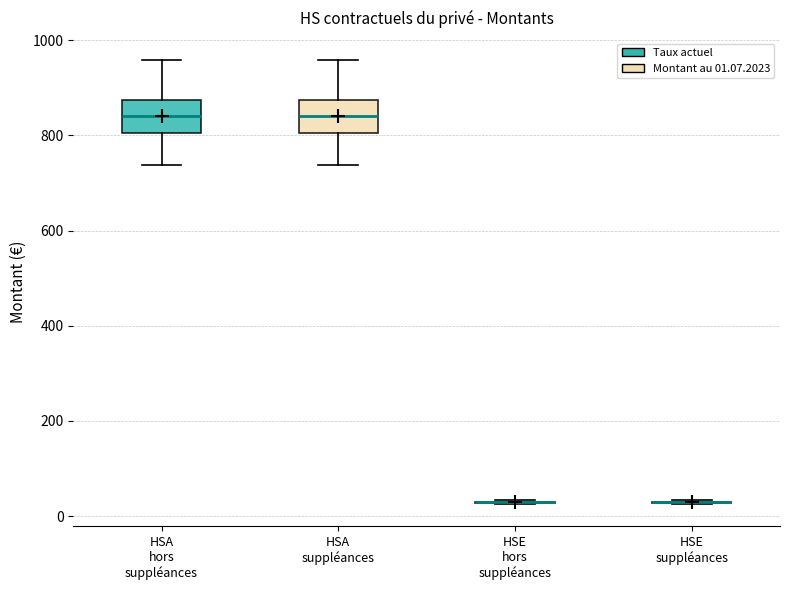

Reading left to right, read every box against the y-axis: the position of its median line, the range the box covers, and the ends of its whiskers. The values are not printed on the chart, so give them approximately, as read against the axis.

HSA hors suppléances: median 840, box 800 to 880, whiskers 740 to 960
HSA suppléances: median 840, box 800 to 880, whiskers 740 to 960
HSE hors suppléances: box collapsed to a line at 20, whiskers 20 to 40
HSE suppléances: box collapsed to a line at 20, whiskers 20 to 40